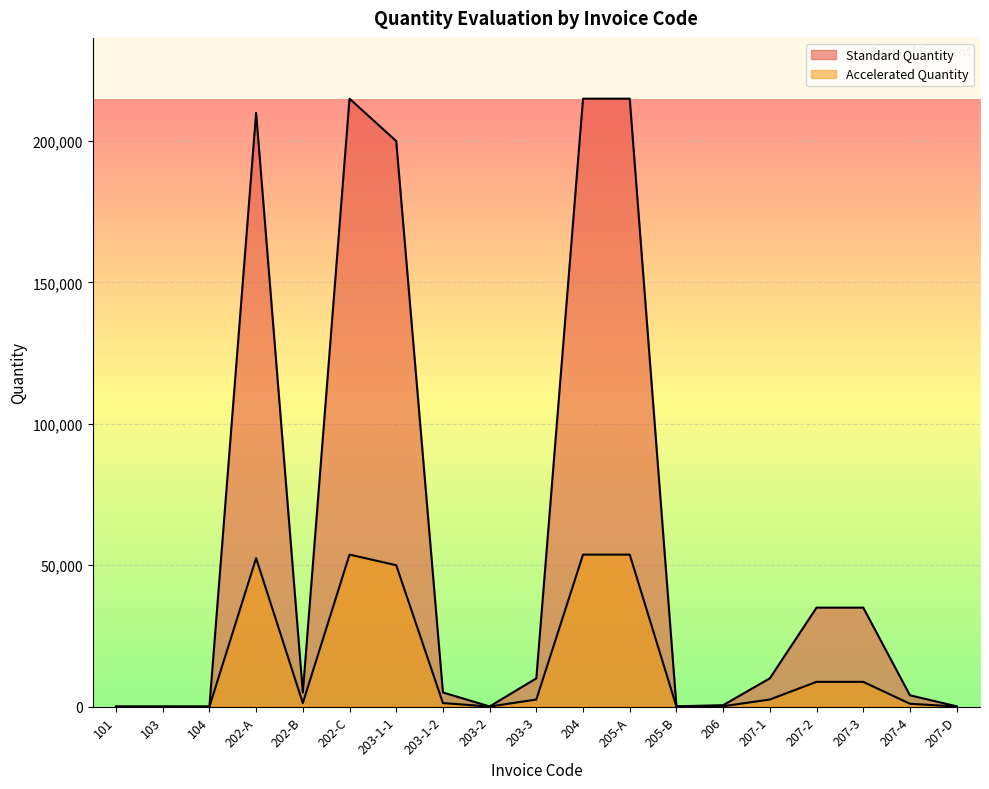

True or false: Standard Quantity and Accelerated Quantity cross at least once.

False